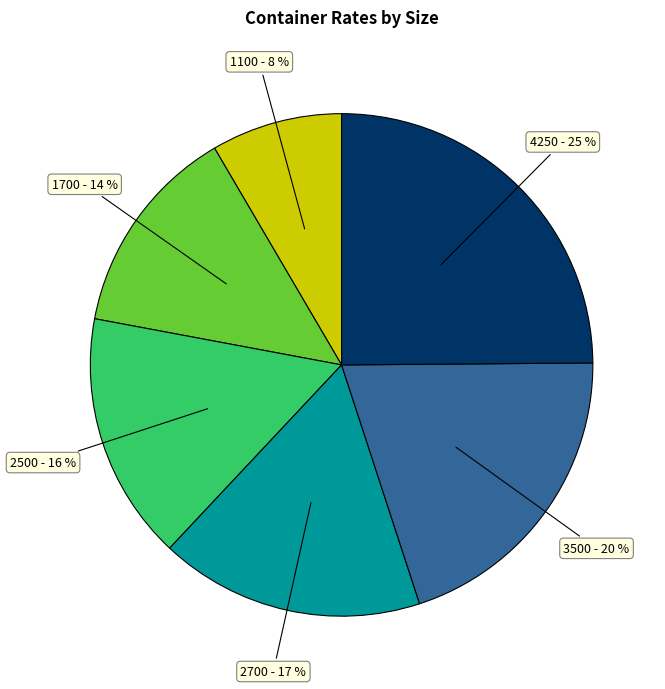

To the nearest percent, what percentage of the pie is 1700?

14%